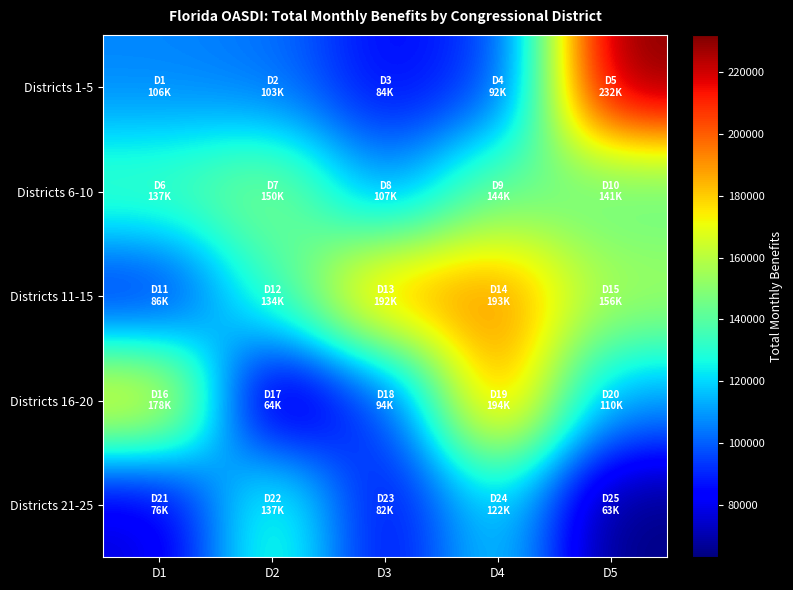

Between D4 and D2, which is larger?

D2